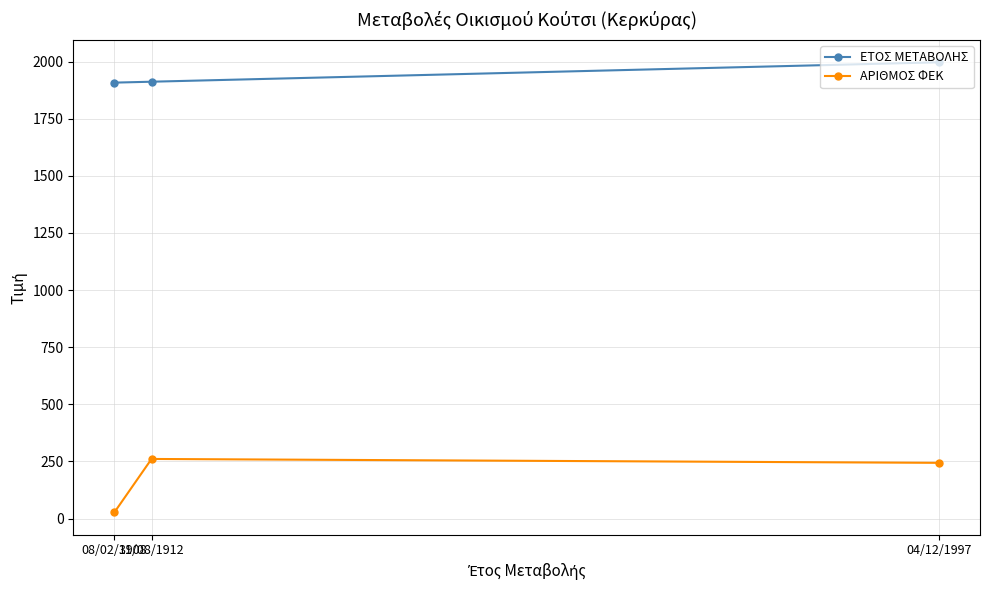

At 31/08/1912, list the series in order from smallest to largest.

ΑΡΙΘΜΟΣ ΦΕΚ, ΕΤΟΣ ΜΕΤΑΒΟΛΗΣ